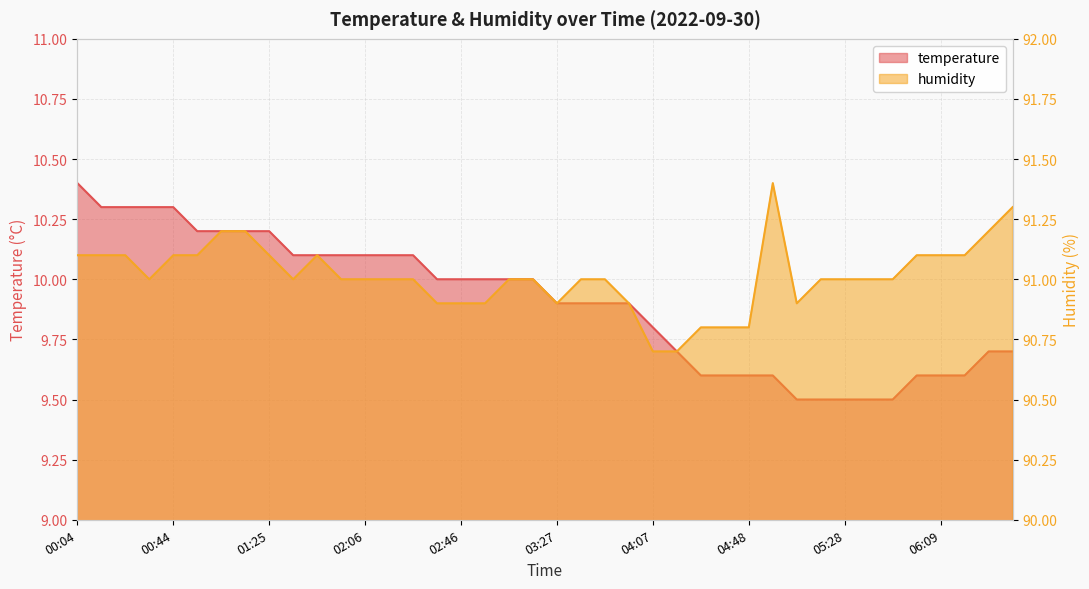

Count the number of data series in this chart.

2